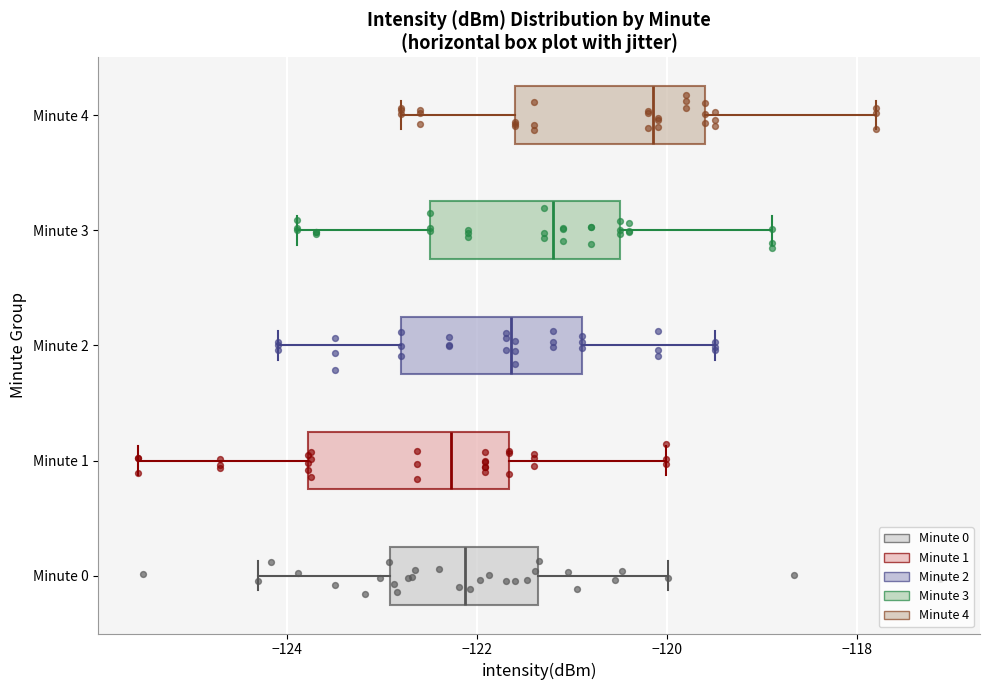

Where is the right edge of the box for Minute 4 on the x-axis? The values are not printed on the chart, so give them approximately, as read against the axis.

-119.6